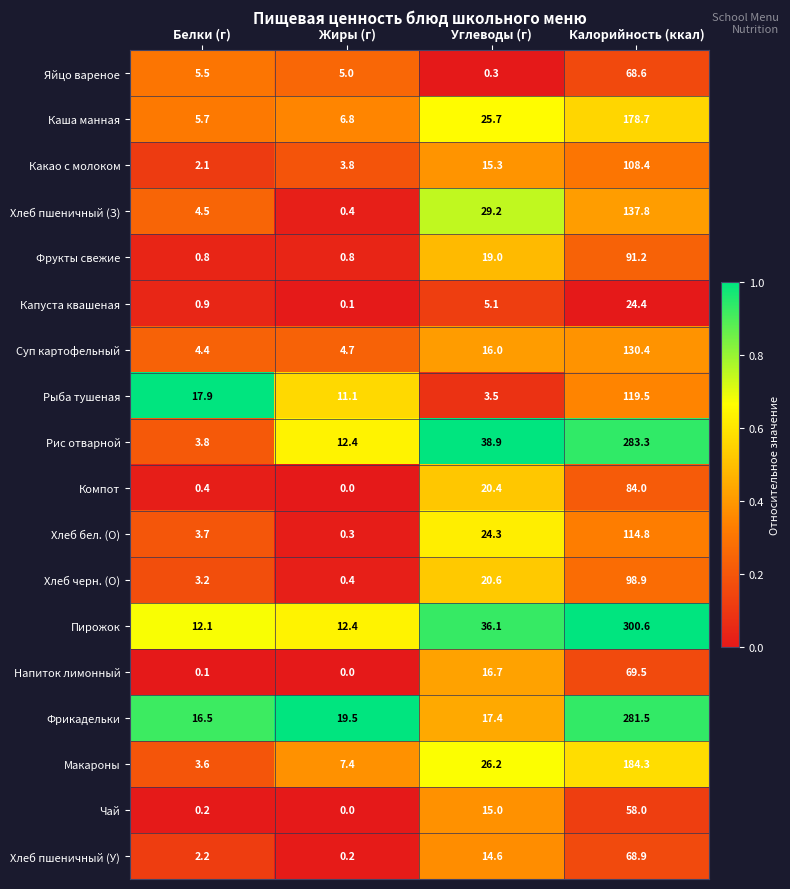

What is the total value across all series at Углеводы (г)?

344.3